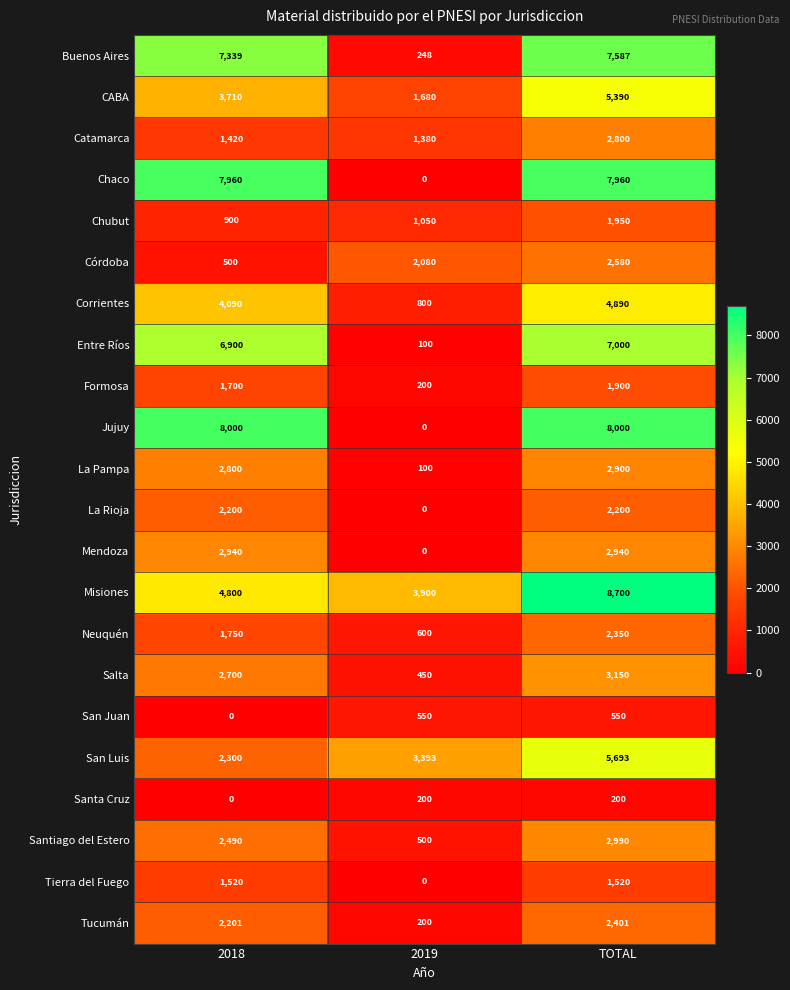

Is it true that Chaco equals 7960 at 2018?

True